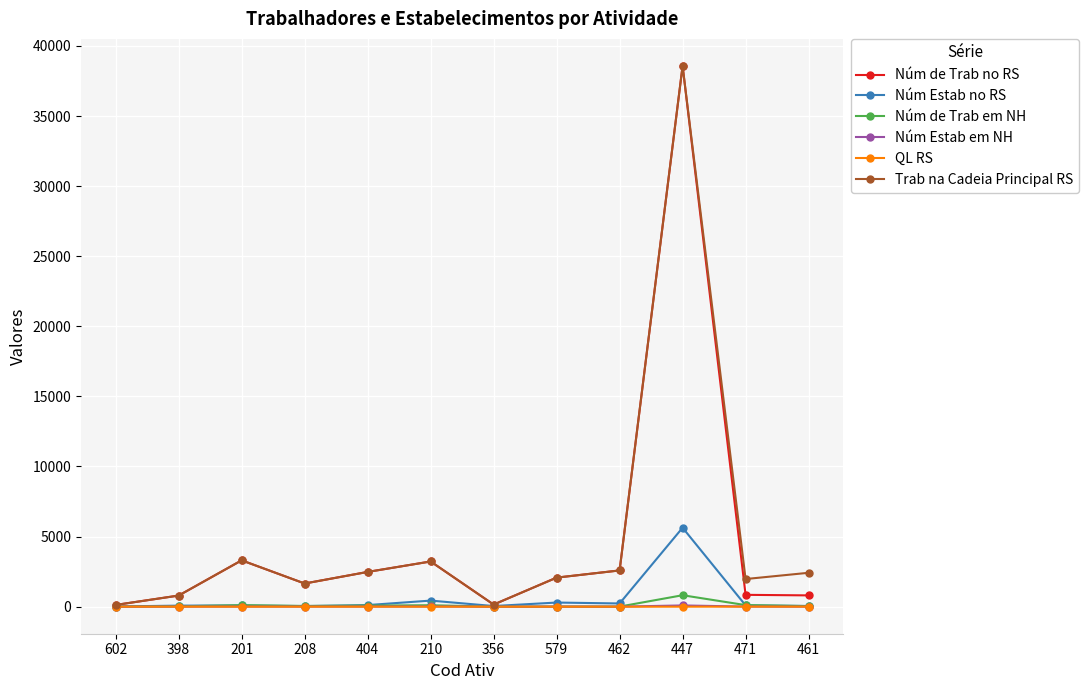

How many lines are shown in the chart?

6